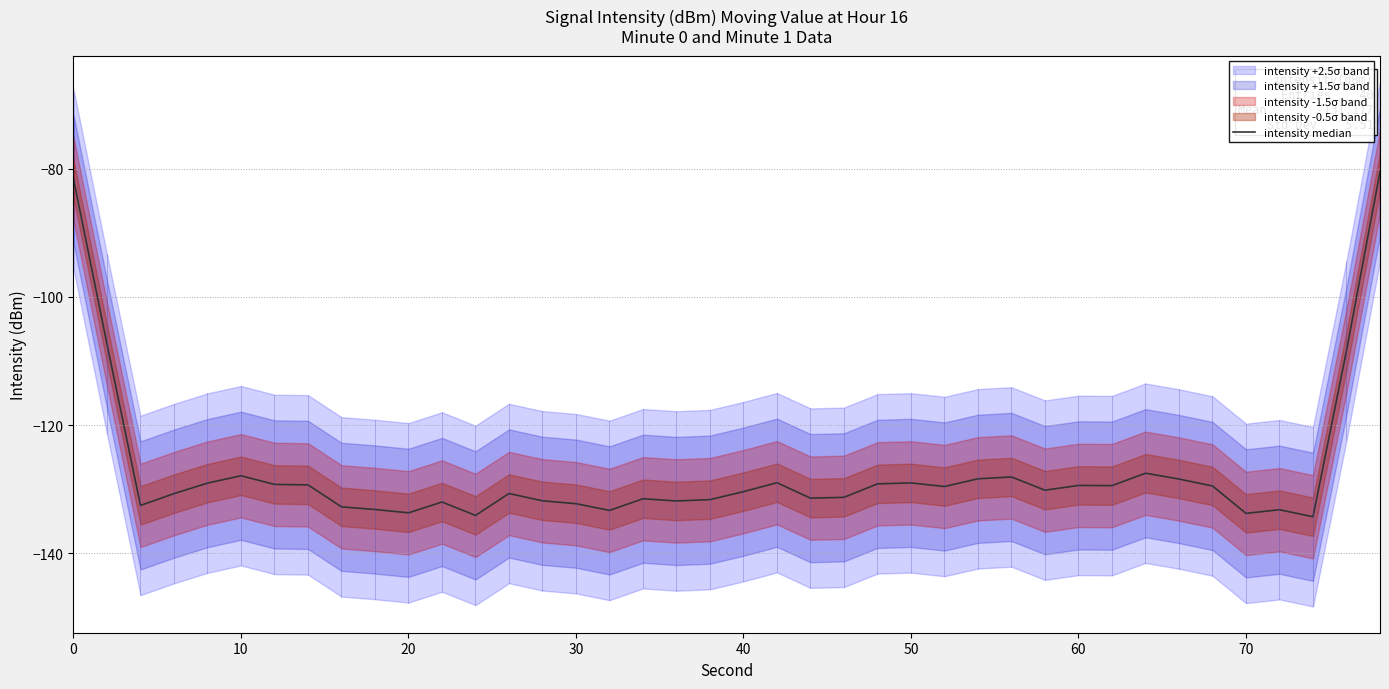

What is the maximum value shown in the chart?

-80.5